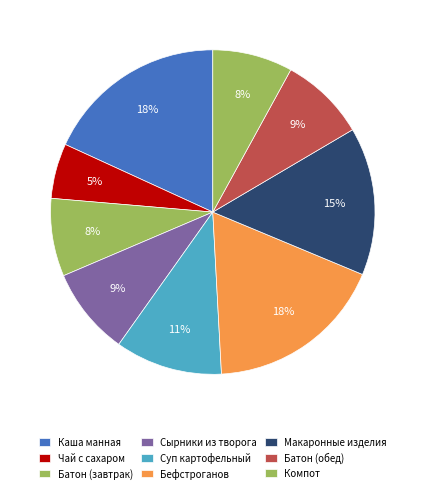

Do Макаронные изделия and Каша манная together represent more than half of the pie?

No